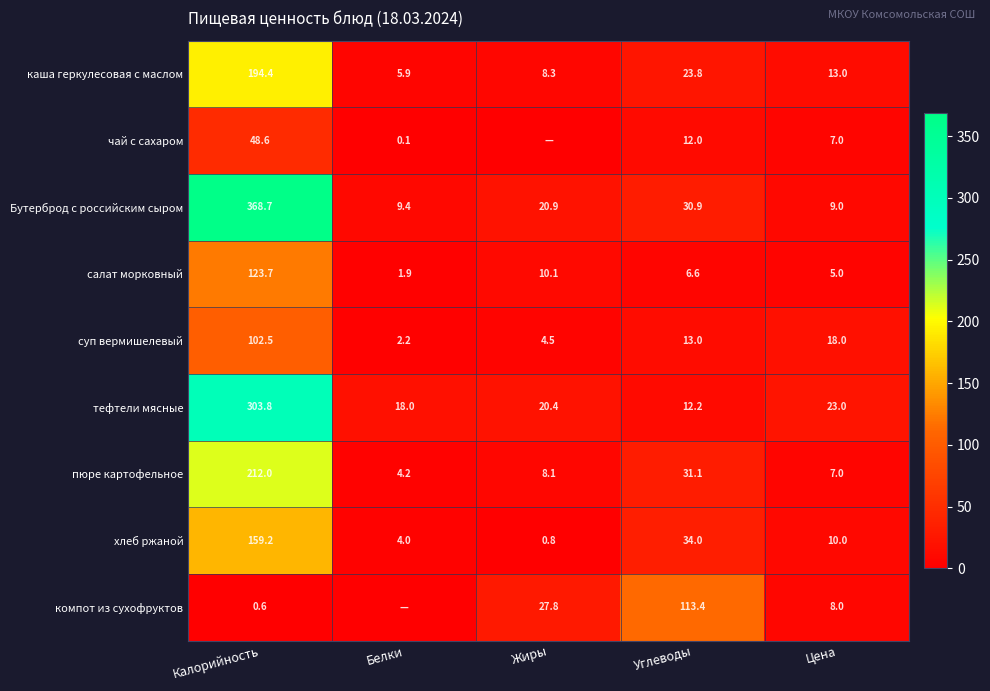

At which category is the sum across all series the highest?

Калорийность